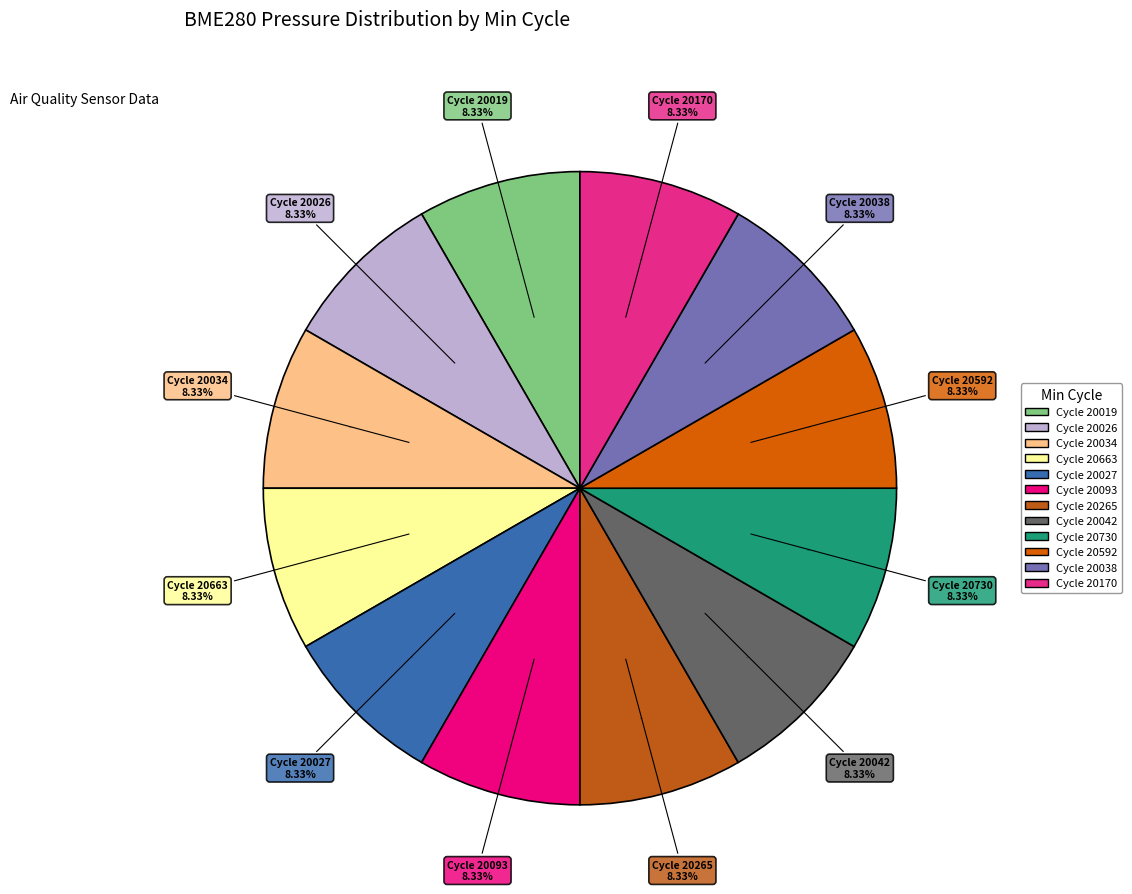

Approximately how many times larger is the value at 20019 compared to 20170?

1.0